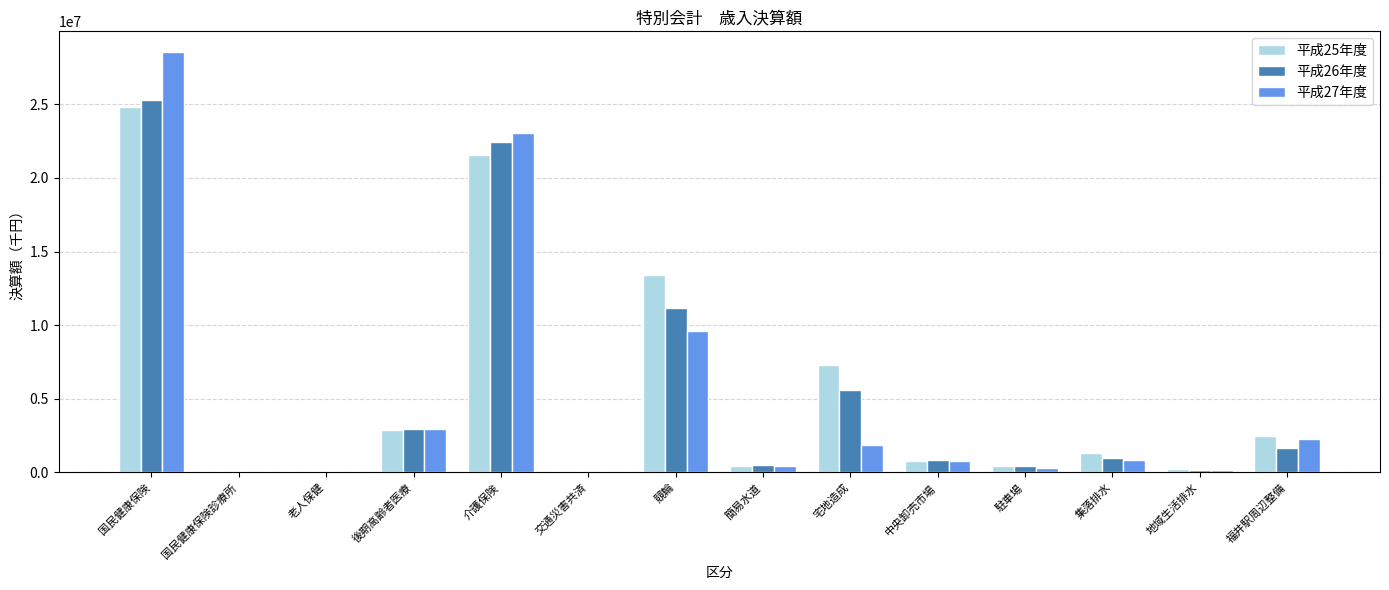

Count the number of data series in this chart.

3